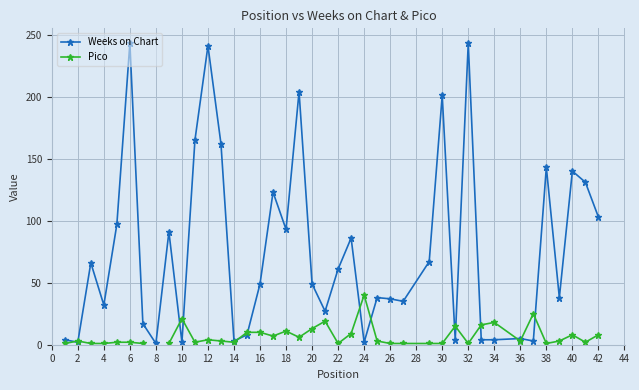

Which series has the largest total across all categories?

Weeks on Chart